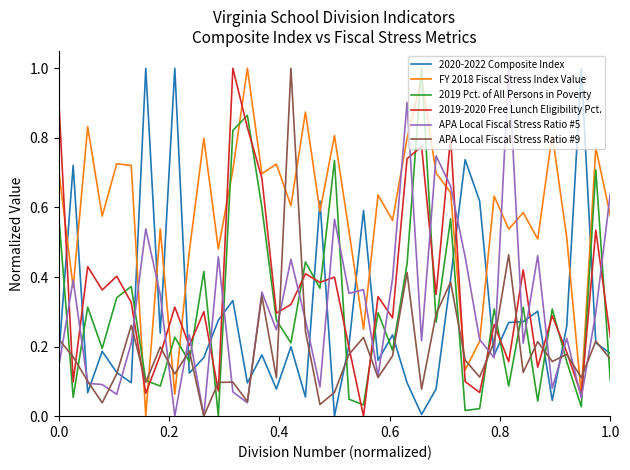

True or false: 2019 Pct. of All Persons in Poverty and FY 2018 Fiscal Stress Index Value intersect in this chart.

True